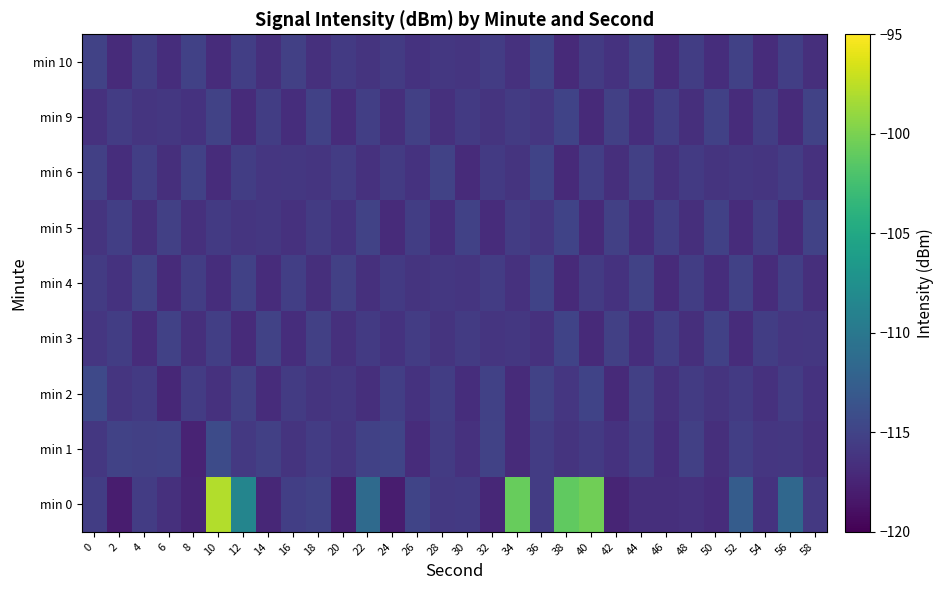

How many distinct data groups are displayed?

9